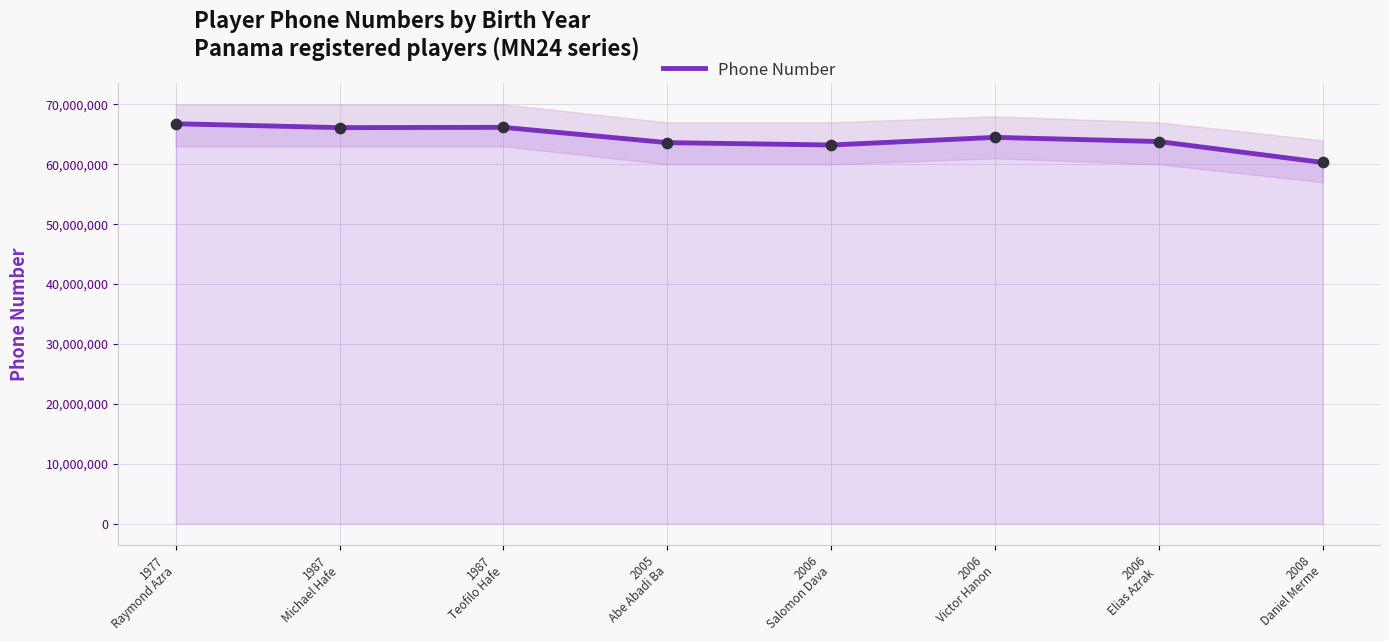

What is the change in value from 1987
Teofilo Hafe to 2006
Victor Hanon?

-1674394